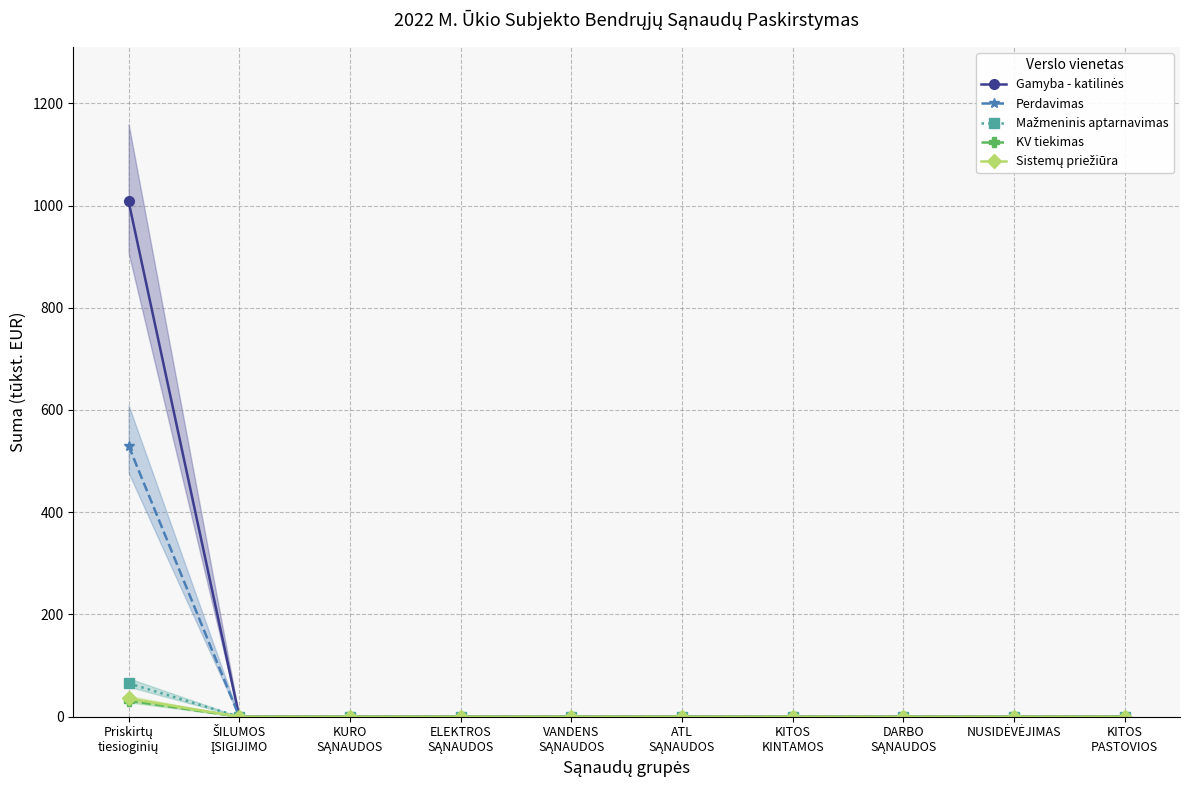

True or false: Mažmeninis aptarnavimas has more than 0 points higher than both neighbors.

False